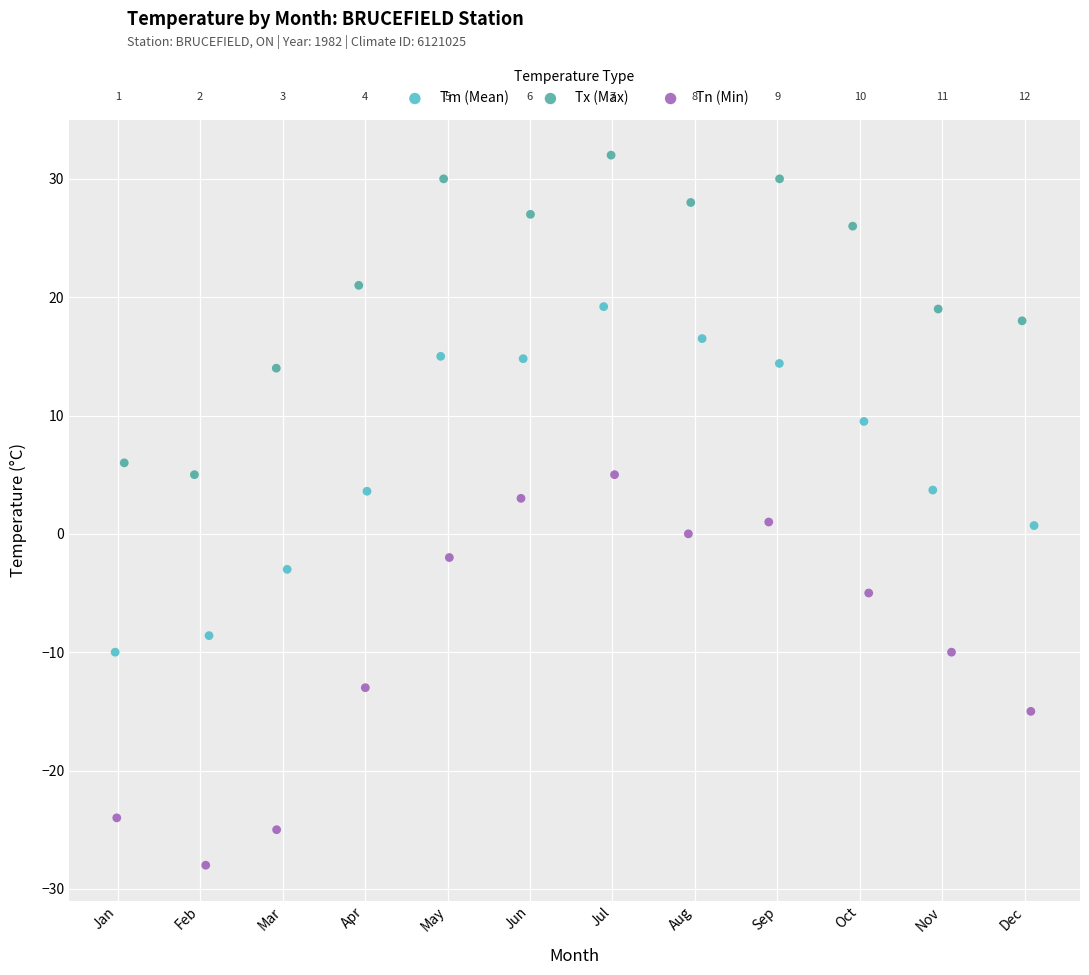

Which series contains the highest Y value?

Tx (Max)